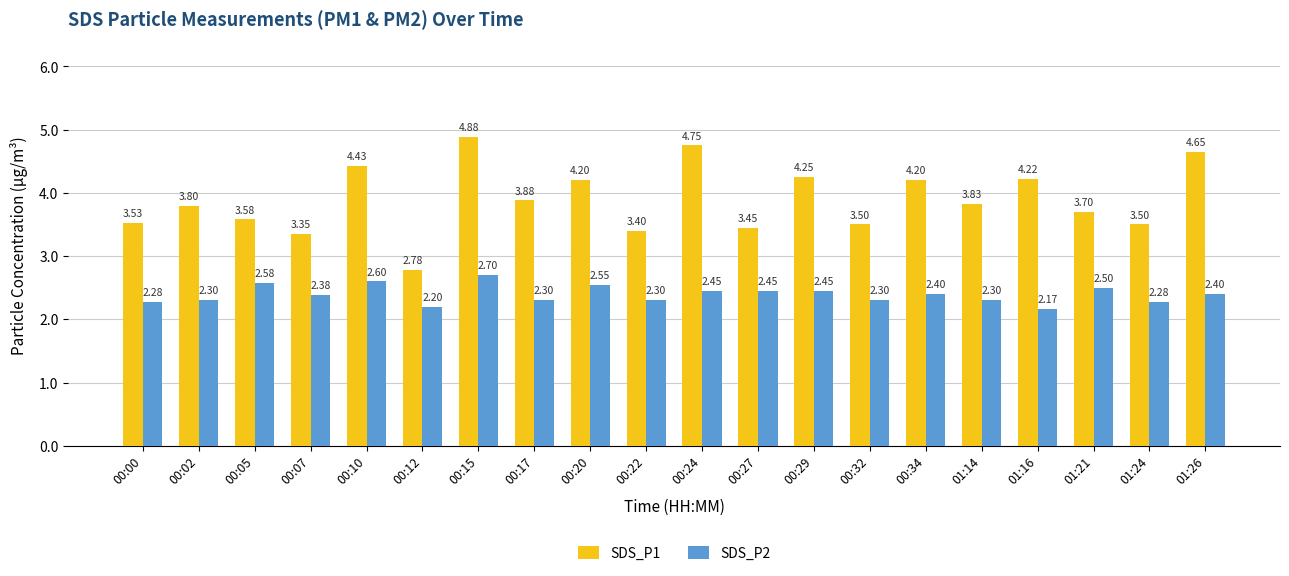

At which category is the sum across all series the highest?

00:15